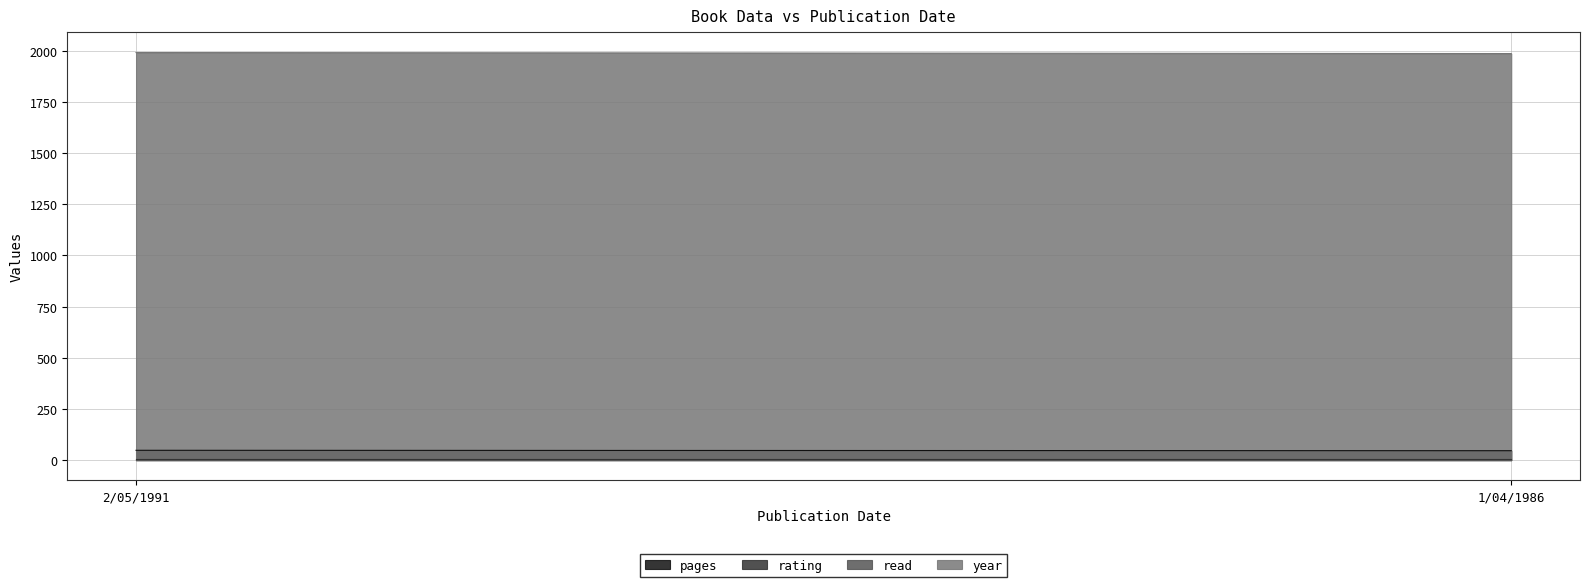

Is it true that read equals 1 at 1/04/1986?

True